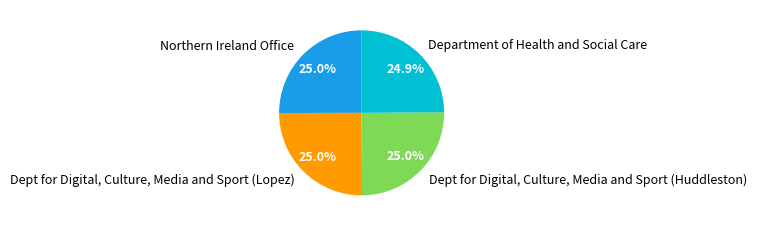

The Dept for Digital, Culture, Media and Sport (Huddleston) slice represents 39% of the pie. True or false?

False